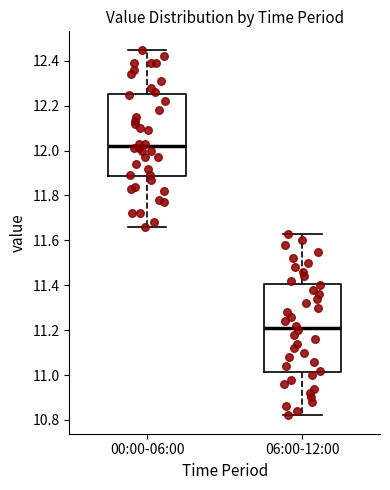

Which box's median line is the highest?

00:00-06:00